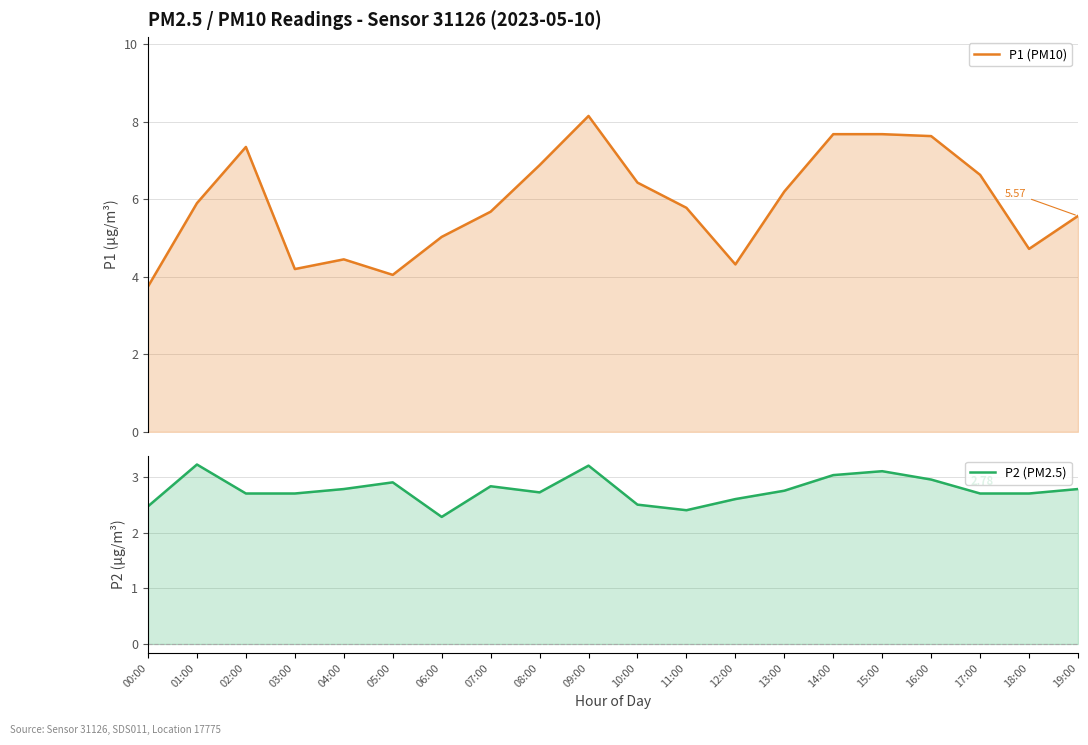

True or false: P1 (PM10) and P2 (PM2.5) cross at least once.

False